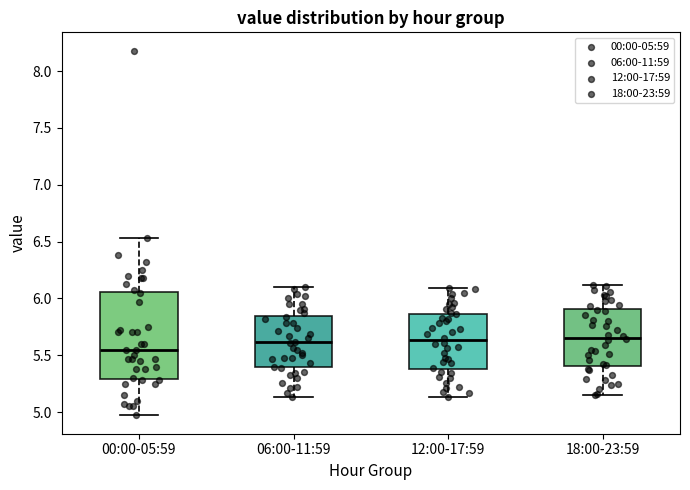

Where is the upper edge of the box for 00:00-05:59 on the y-axis? The values are not printed on the chart, so give them approximately, as read against the axis.

6.05